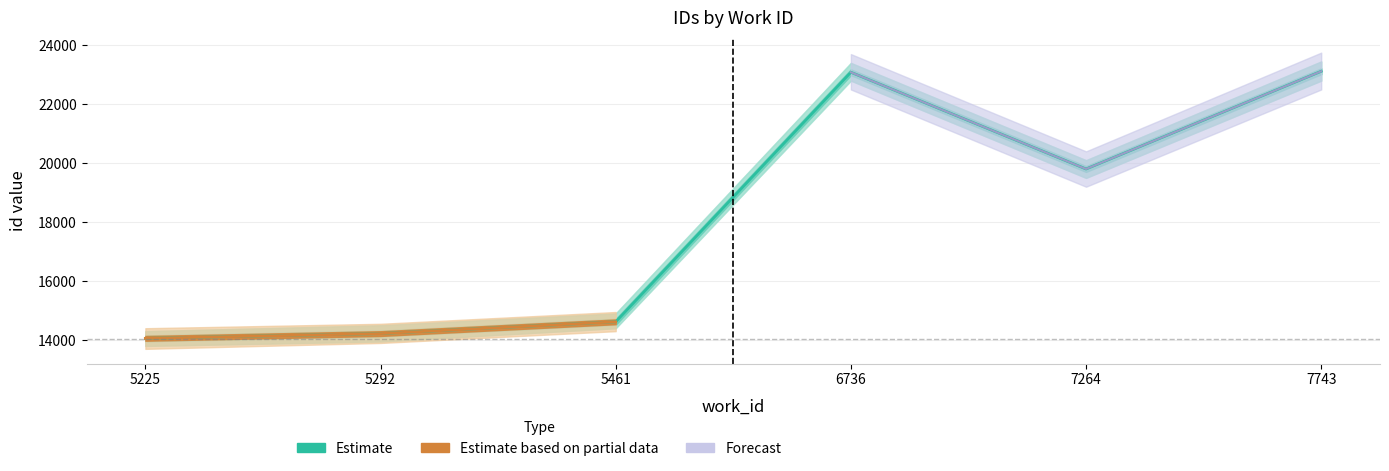

What is the highest value of the Forecast series?

23117